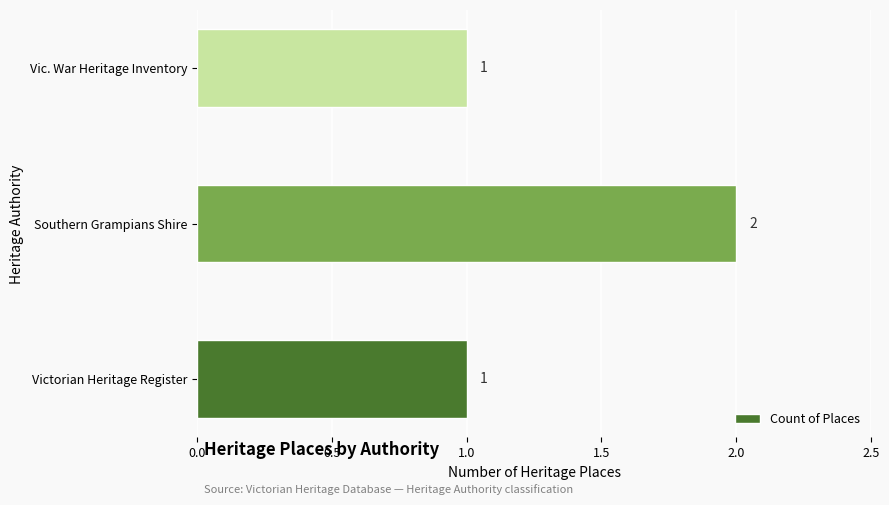

Reading bottom to top, extract all data points from this chart.

Victorian Heritage Register=1	Southern Grampians Shire=2	Vic. War Heritage Inventory=1